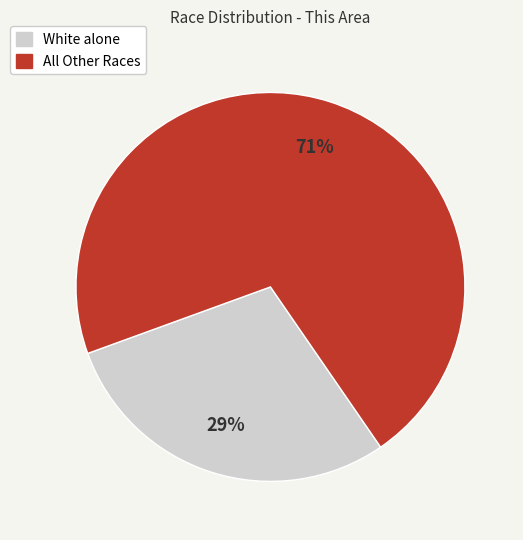

Is there any slice that represents more than half of the pie?

Yes